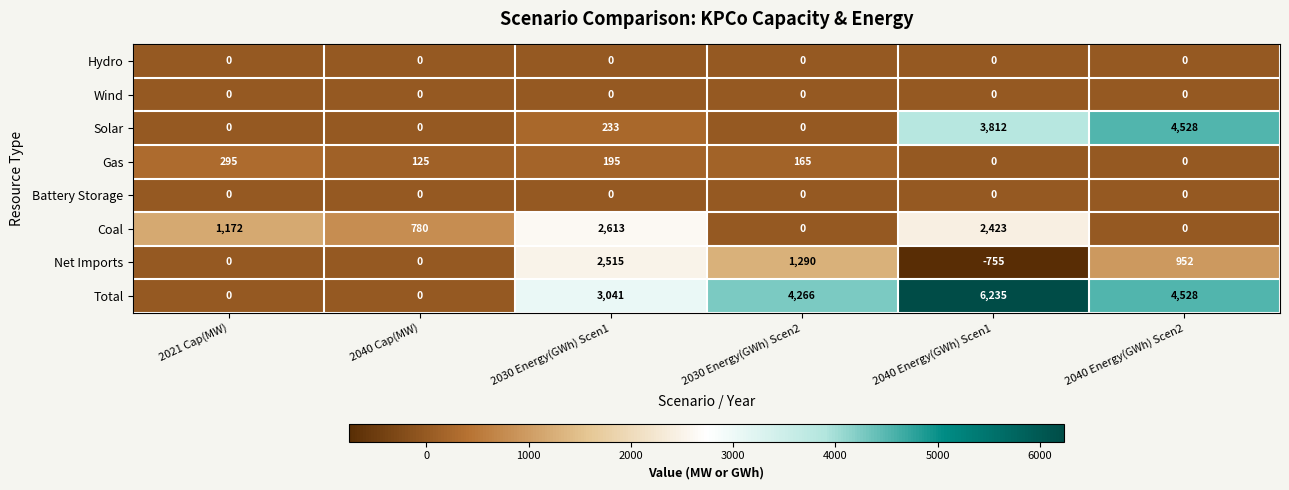

Which series has the largest total across all categories?

Total